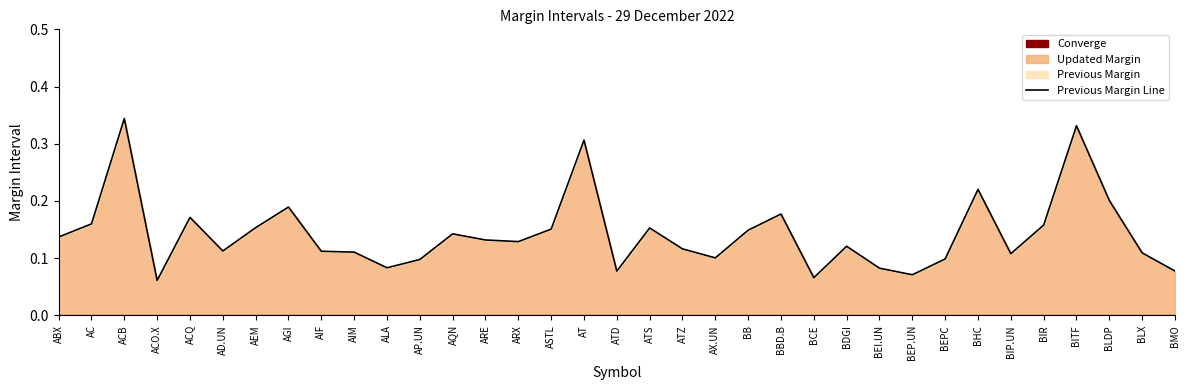

Which label corresponds to the smallest value in the chart?

ACO.X